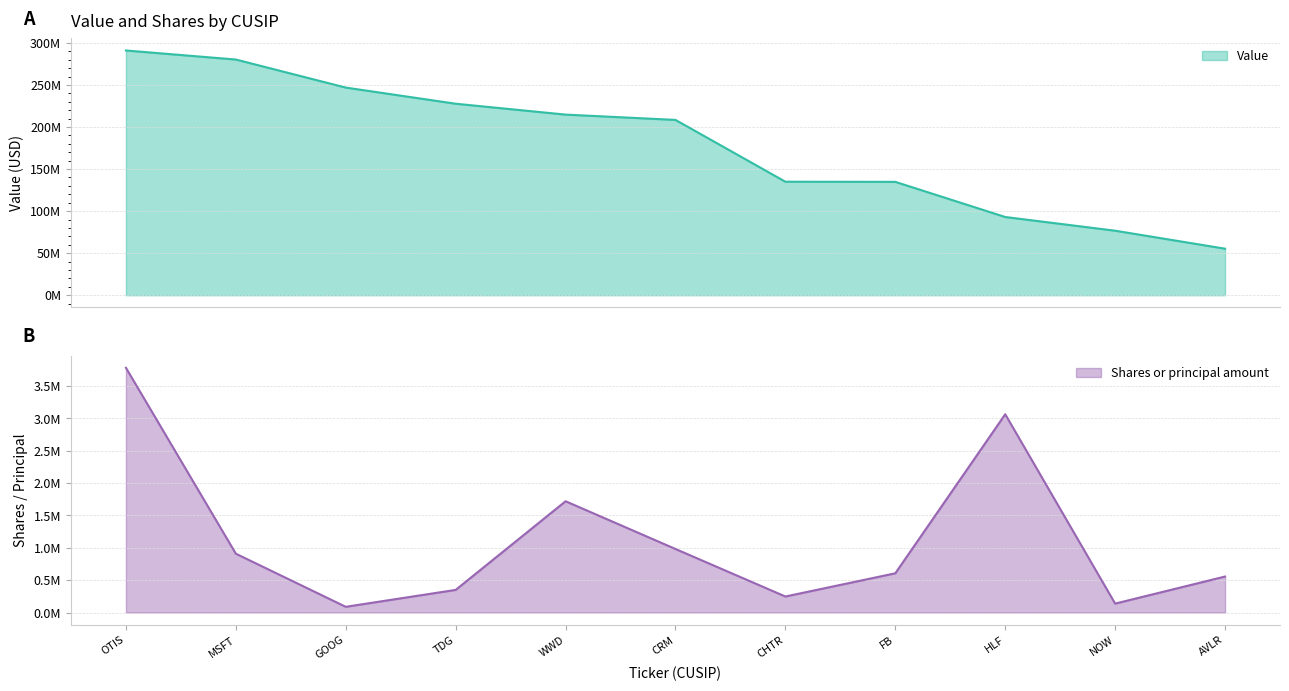

How many series are shown in this chart?

2